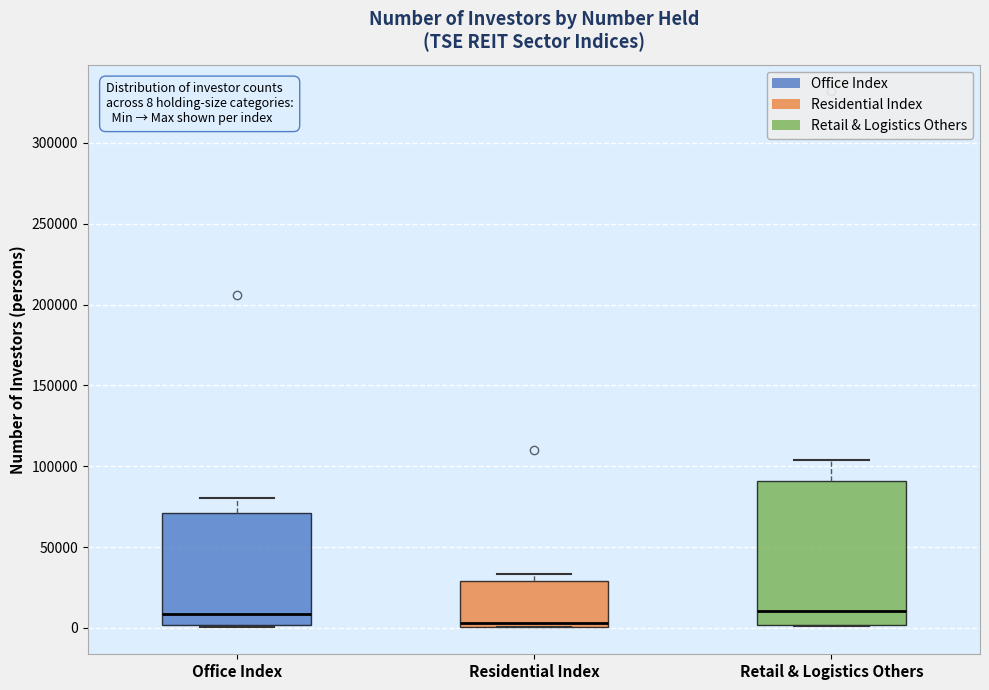

Which box is the tallest, from its lower edge to its upper edge?

Retail & Logistics Others